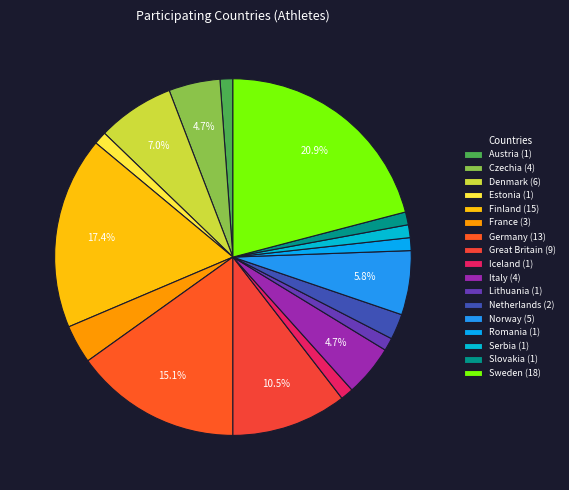

What is the largest slice in the pie chart?

Sweden